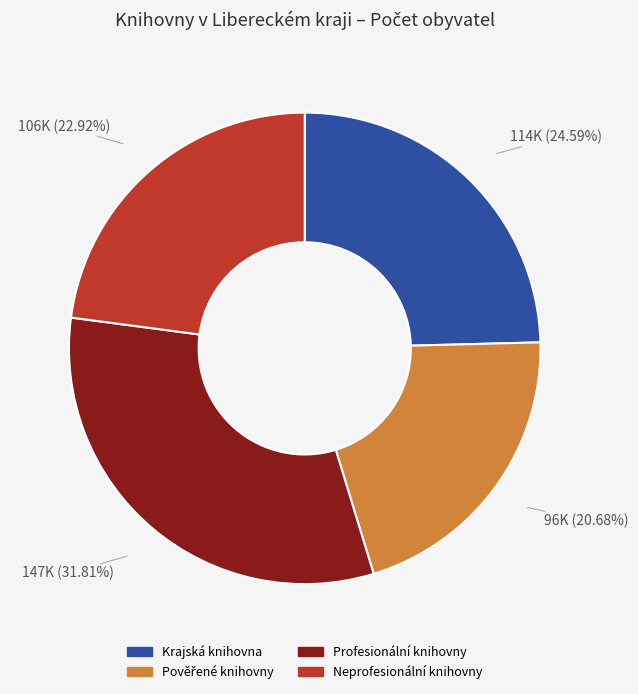

Is there a majority slice in this chart?

No